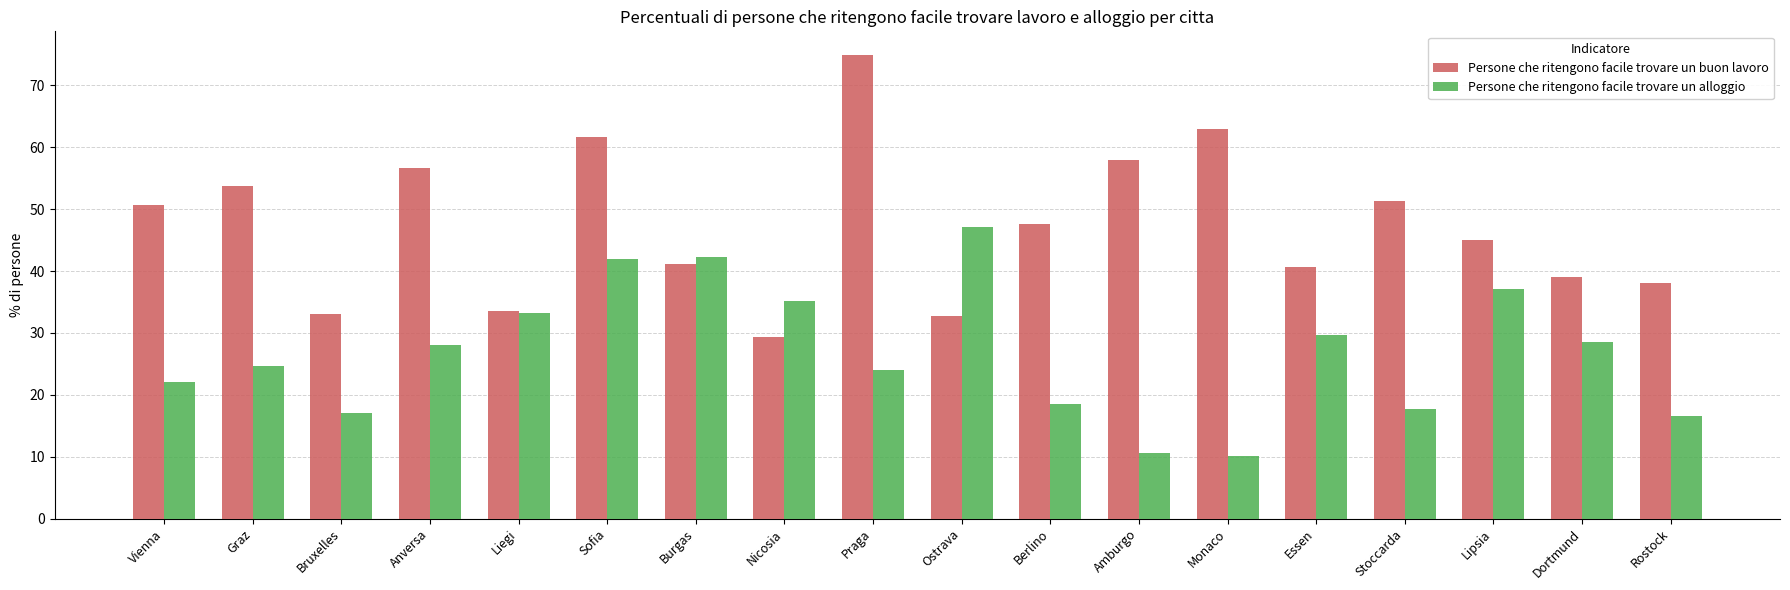

Count the number of data series in this chart.

2